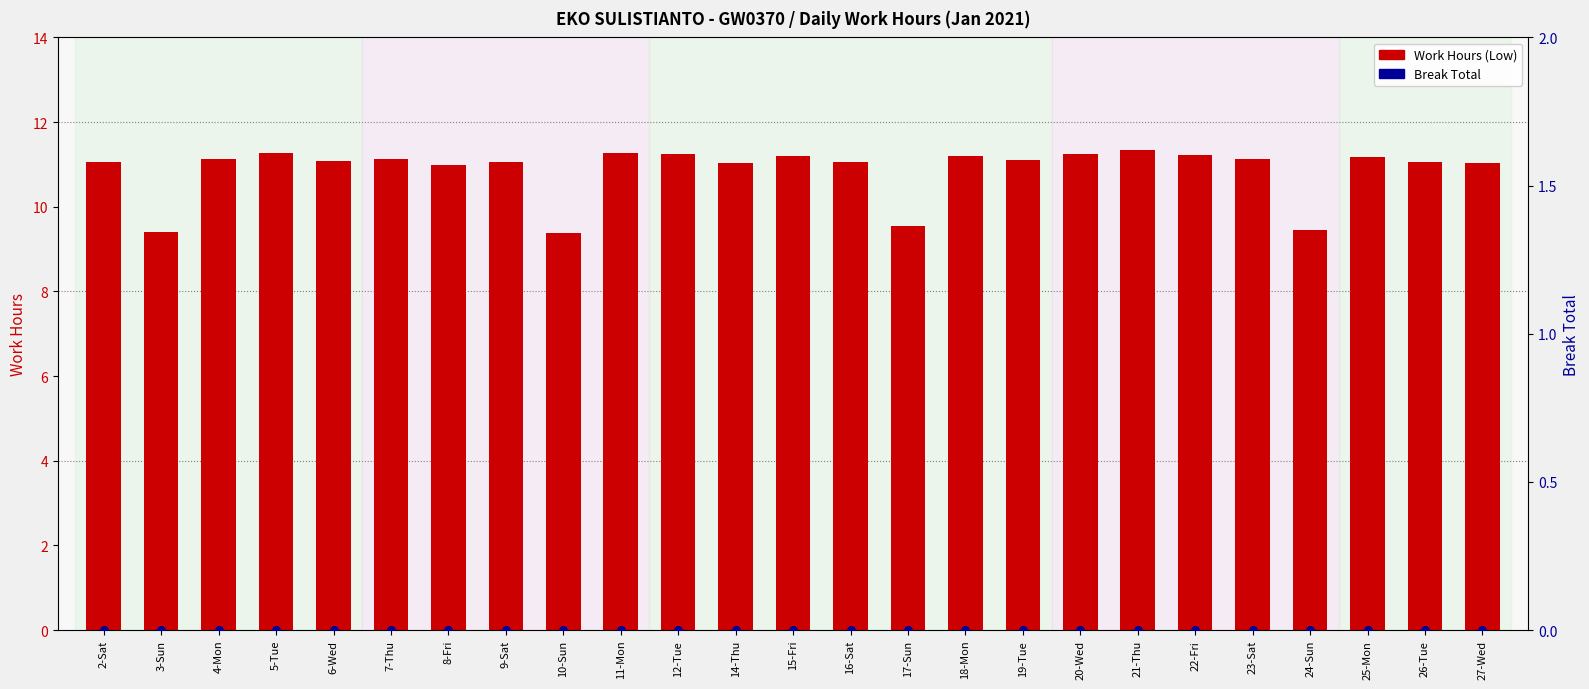

Which series has the largest total across all categories?

Work Hours (Low)